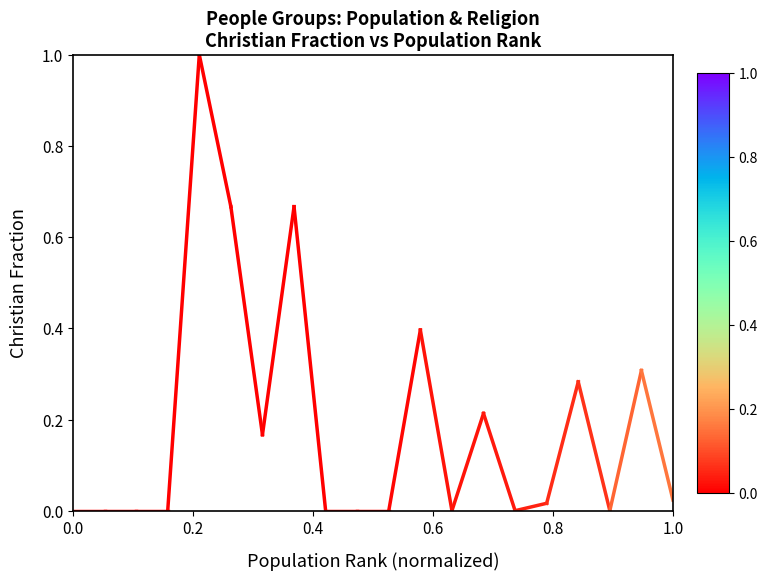

Is this an area chart (filled region under the line)?

No